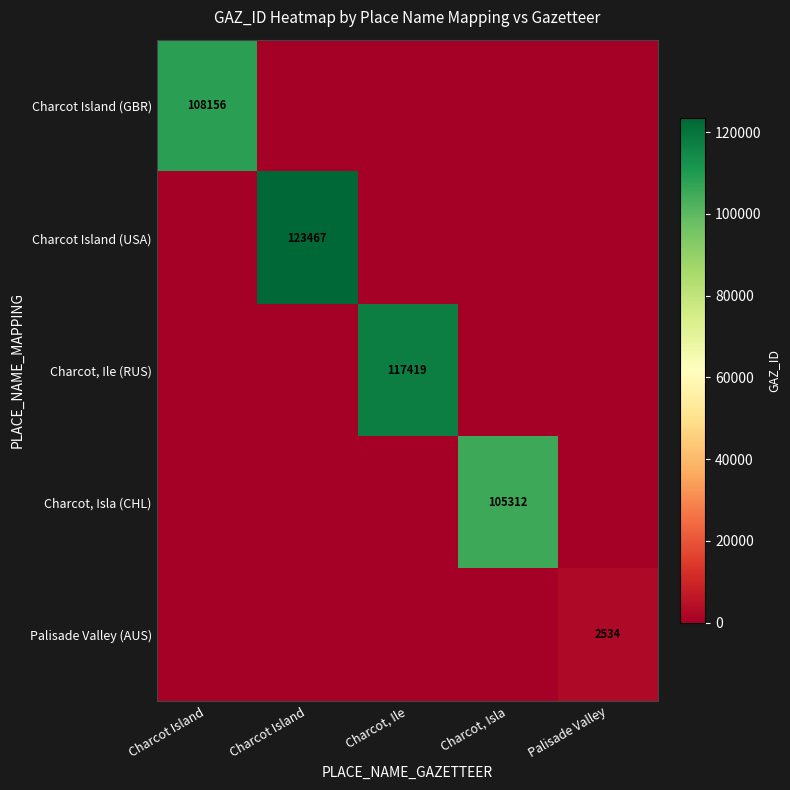

What is the total value across all series at Charcot, Ile?

117419